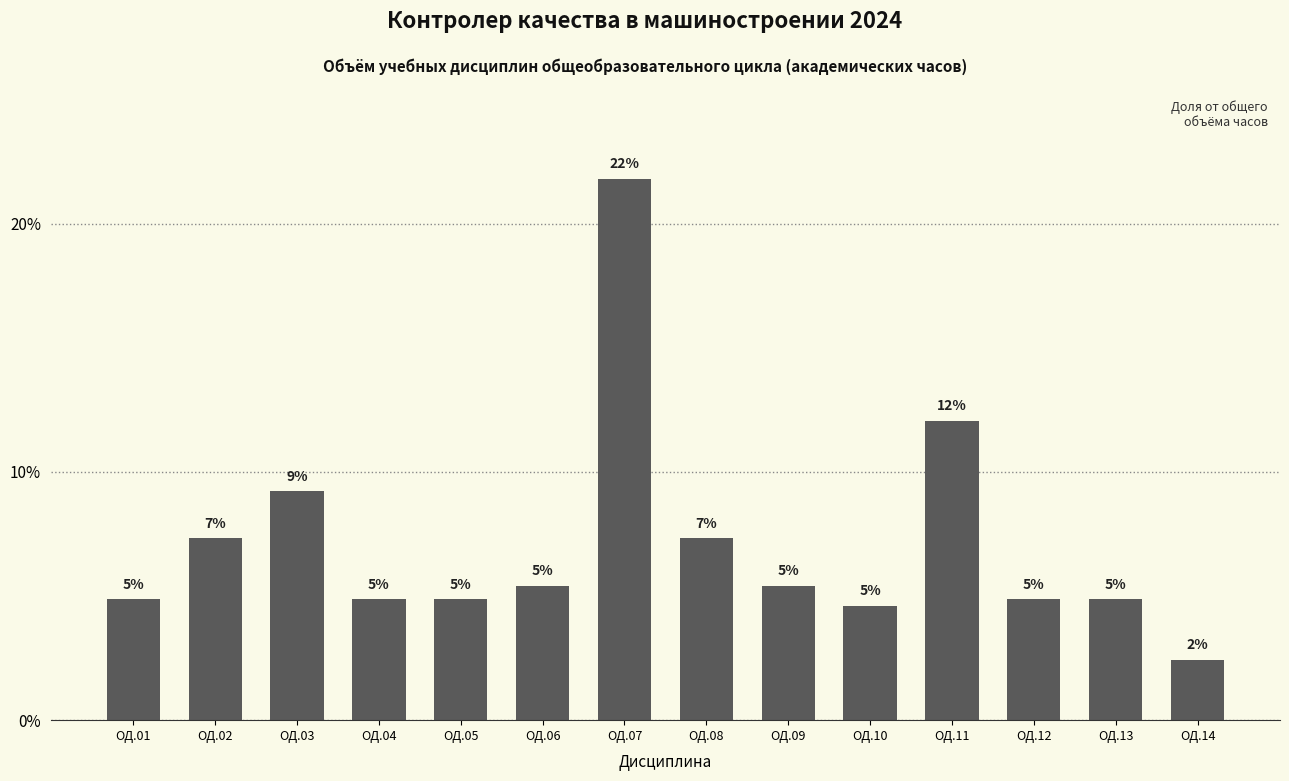

What is the smallest value displayed?

2.4